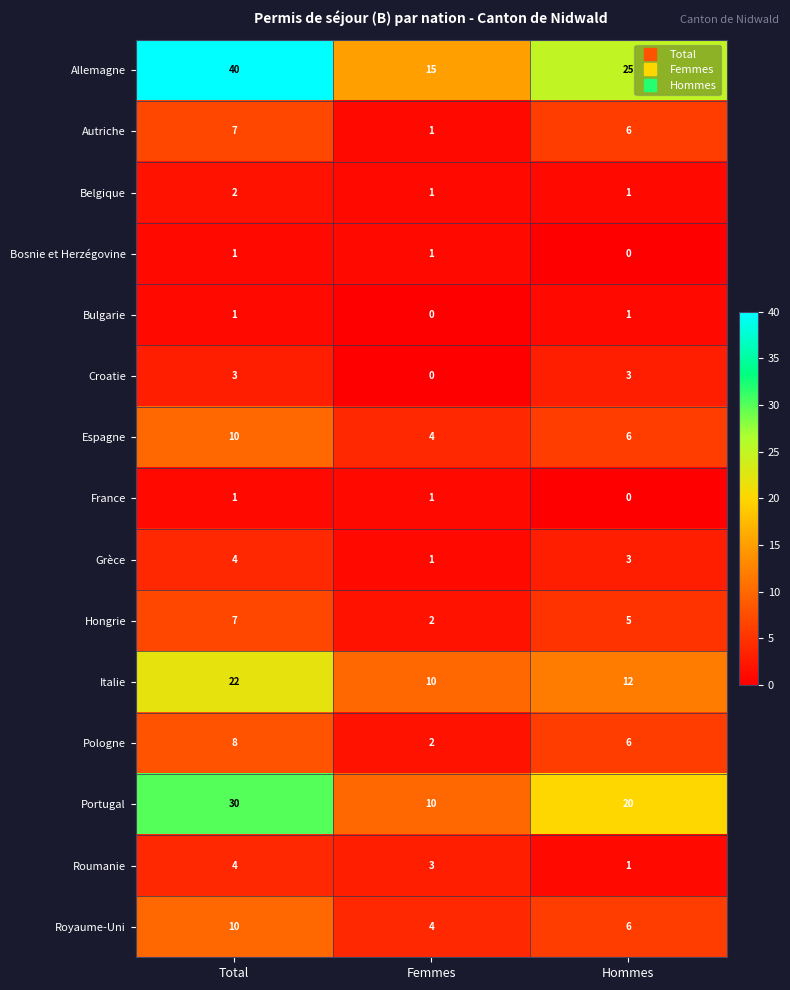

How many France values are between 0 and 1?

3